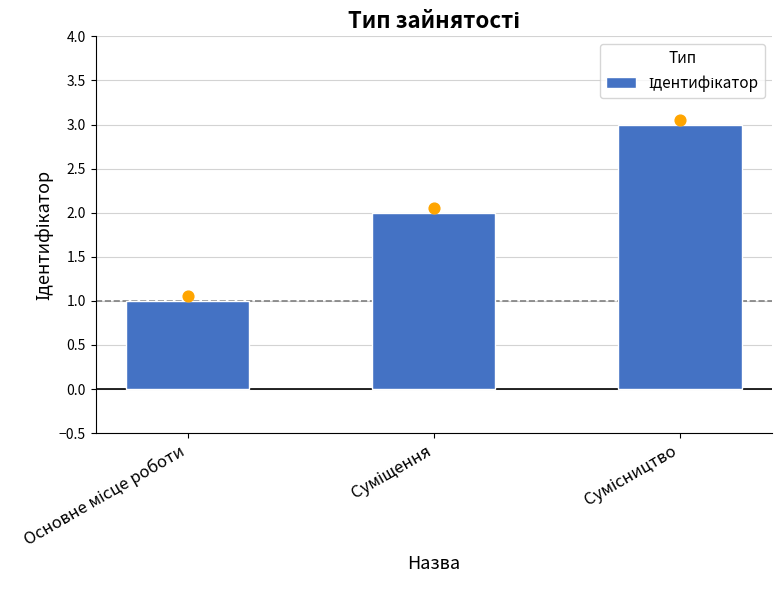

What is the ratio of the value at Основне місце роботи to the value at Суміщення?

0.5